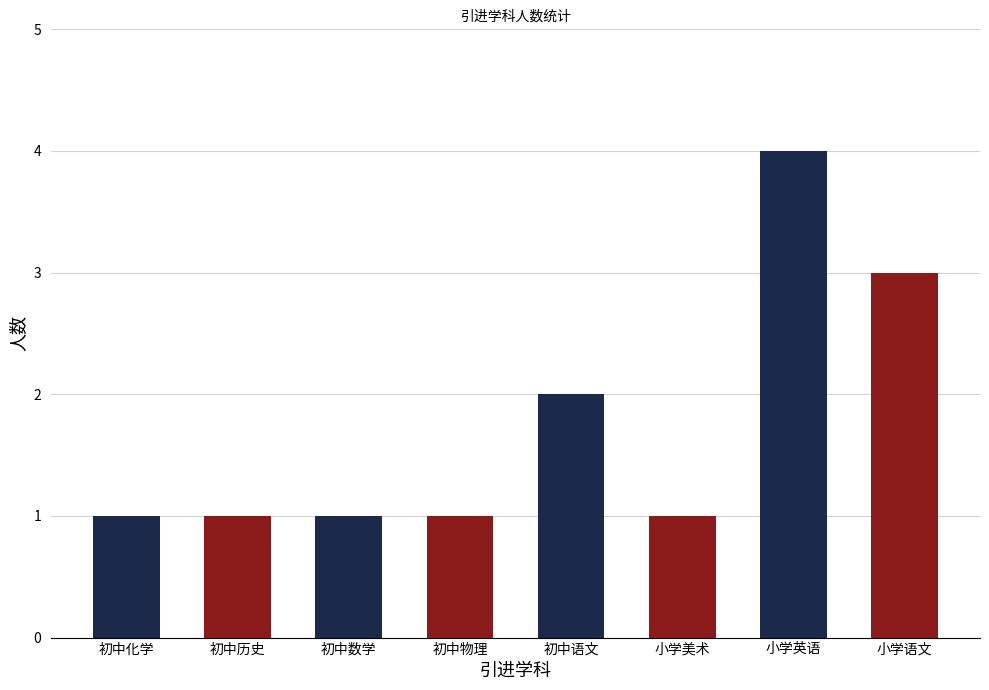

What is the change in value from 初中语文 to 小学语文?

+1